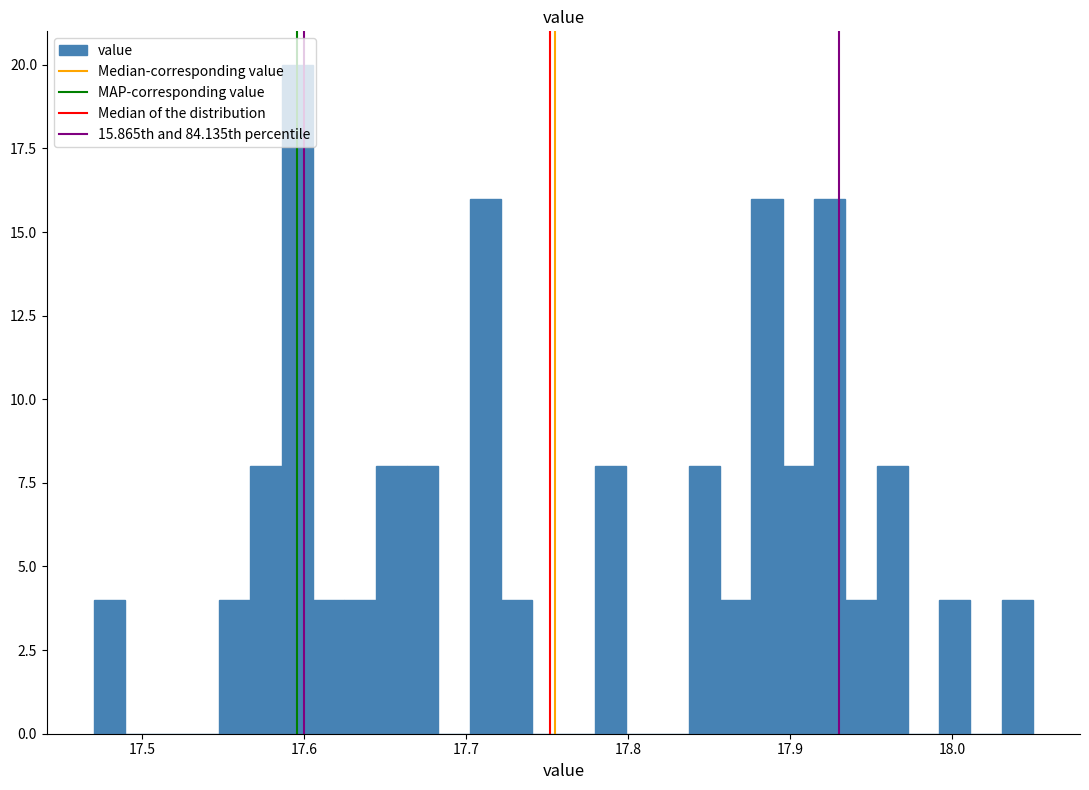

Read against the x-axis, roughly where is the centre of the tallest bar?

17.60